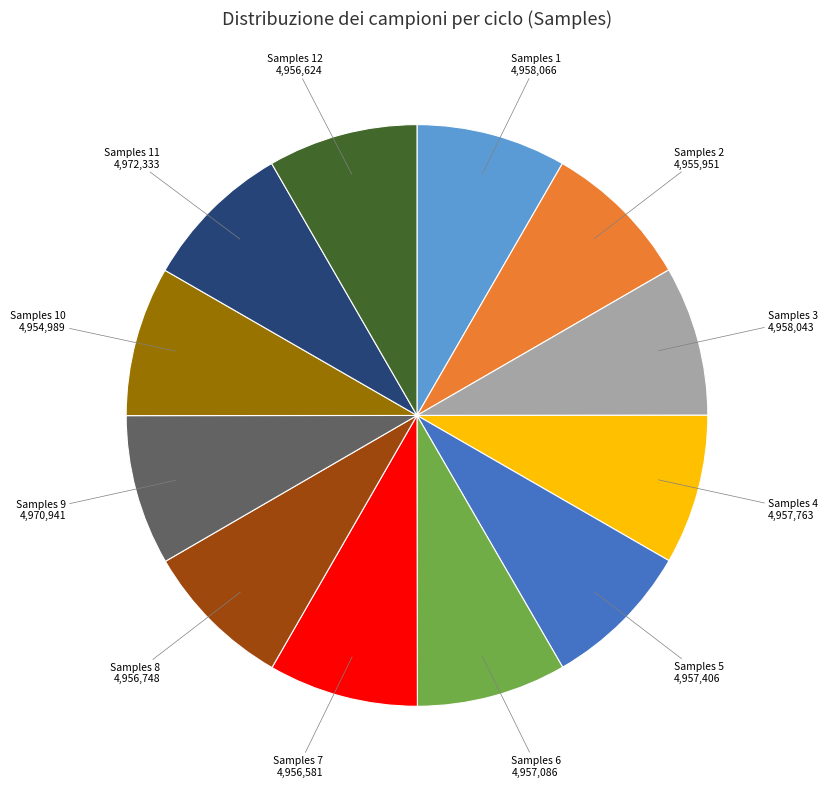

Is there any slice that represents more than half of the pie?

No